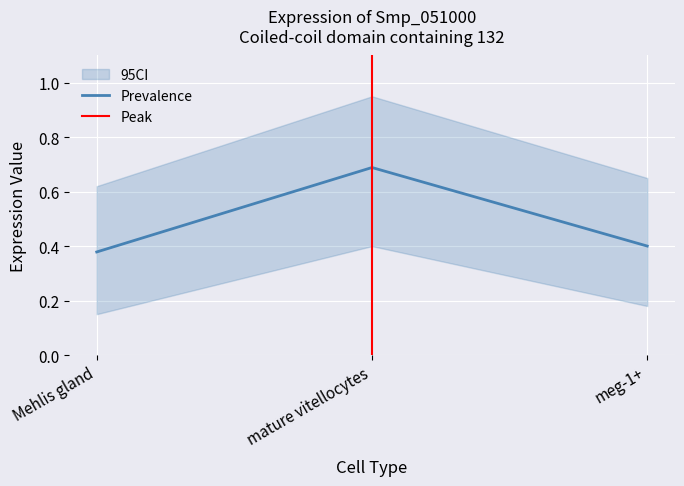

Between Mehlis gland and mature vitellocytes, which is larger?

mature vitellocytes